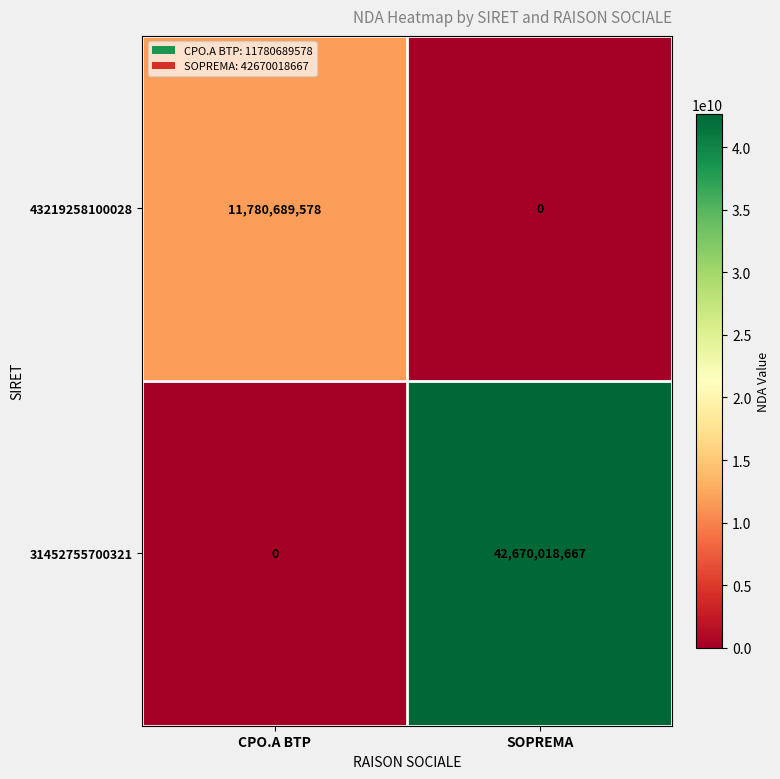

Which series changed the most between CPO.A BTP and SOPREMA?

31452755700321